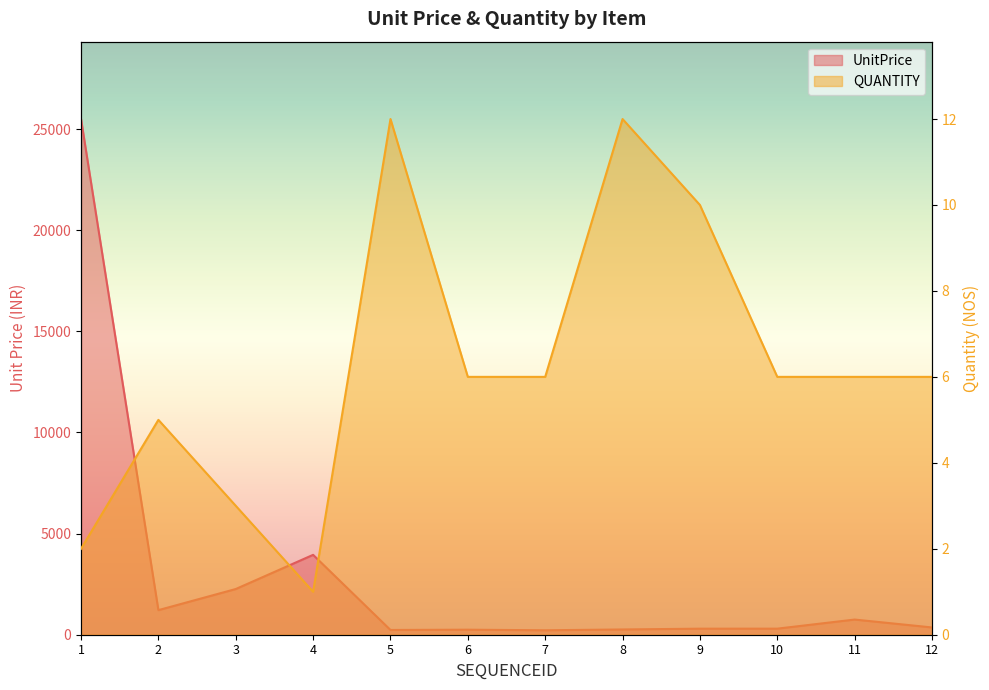

What is the sum of the QUANTITY values at 4 and 10?

7